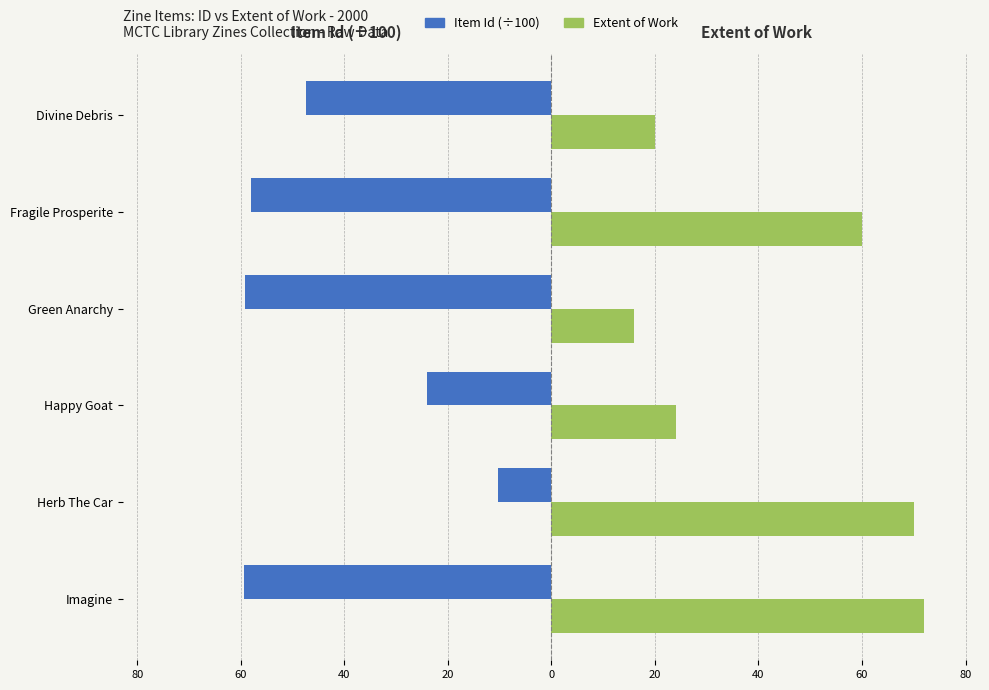

What is the difference between the maximum and minimum values in the Extent of Work series?

56.0